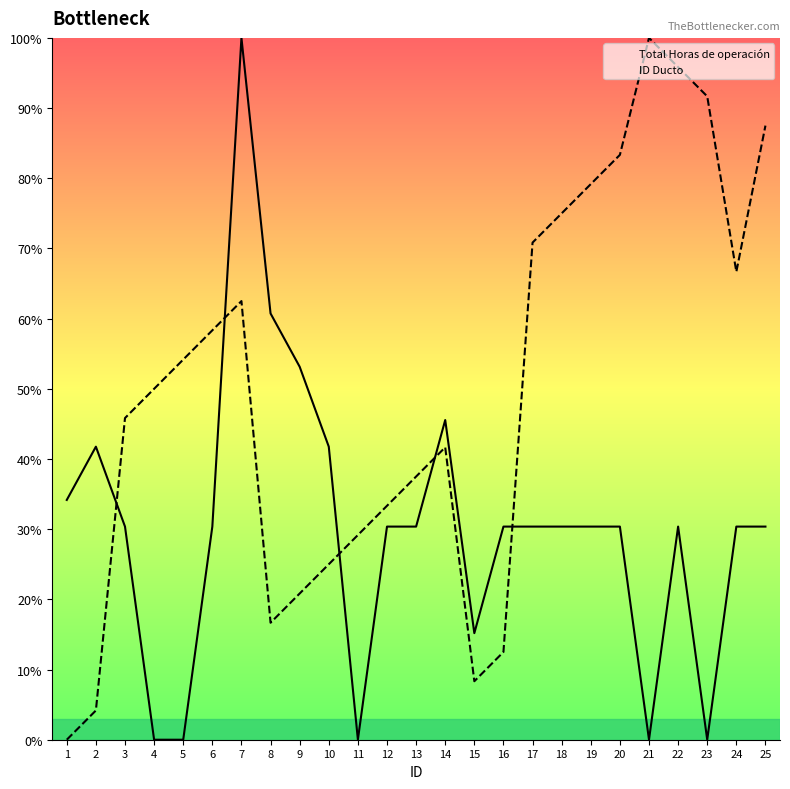

At which category is the sum across all series the highest?

7